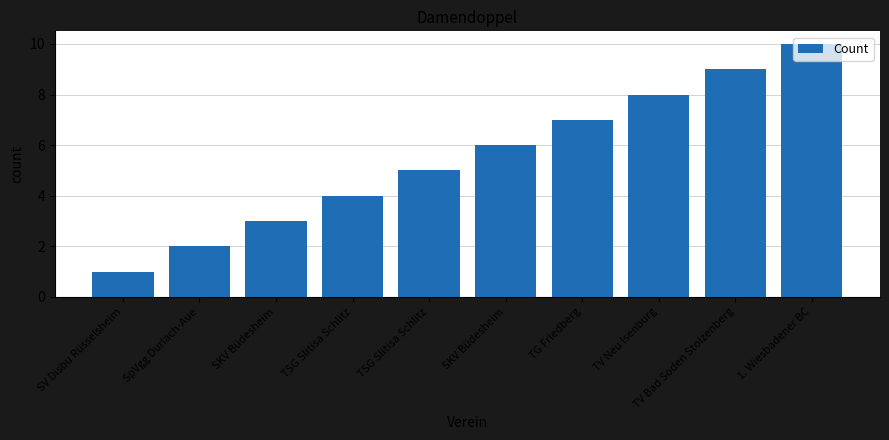

What is the minimum value shown in the chart?

1